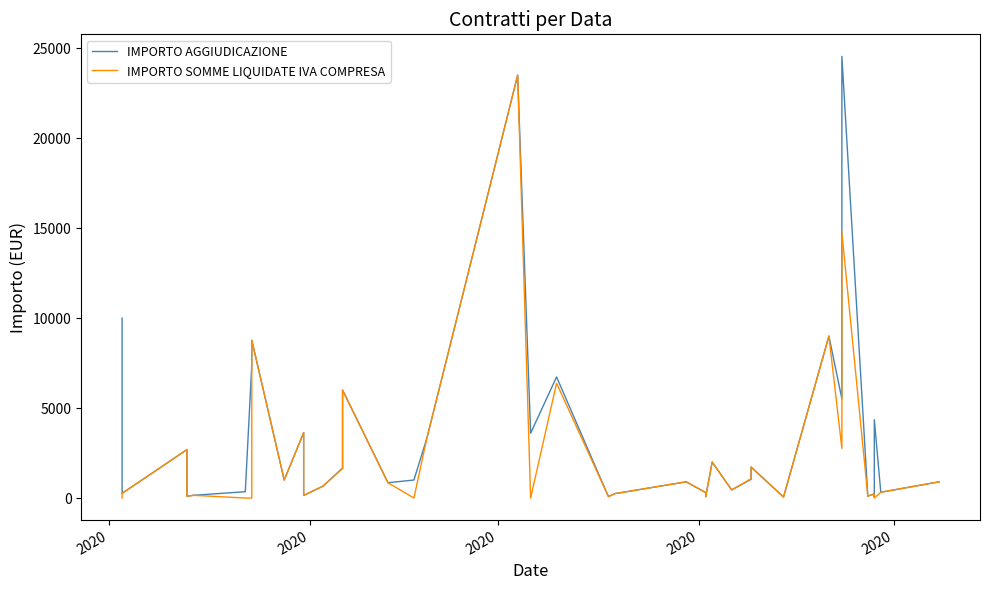

What are all the series names shown in the legend?

IMPORTO AGGIUDICAZIONE, IMPORTO SOMME LIQUIDATE IVA COMPRESA